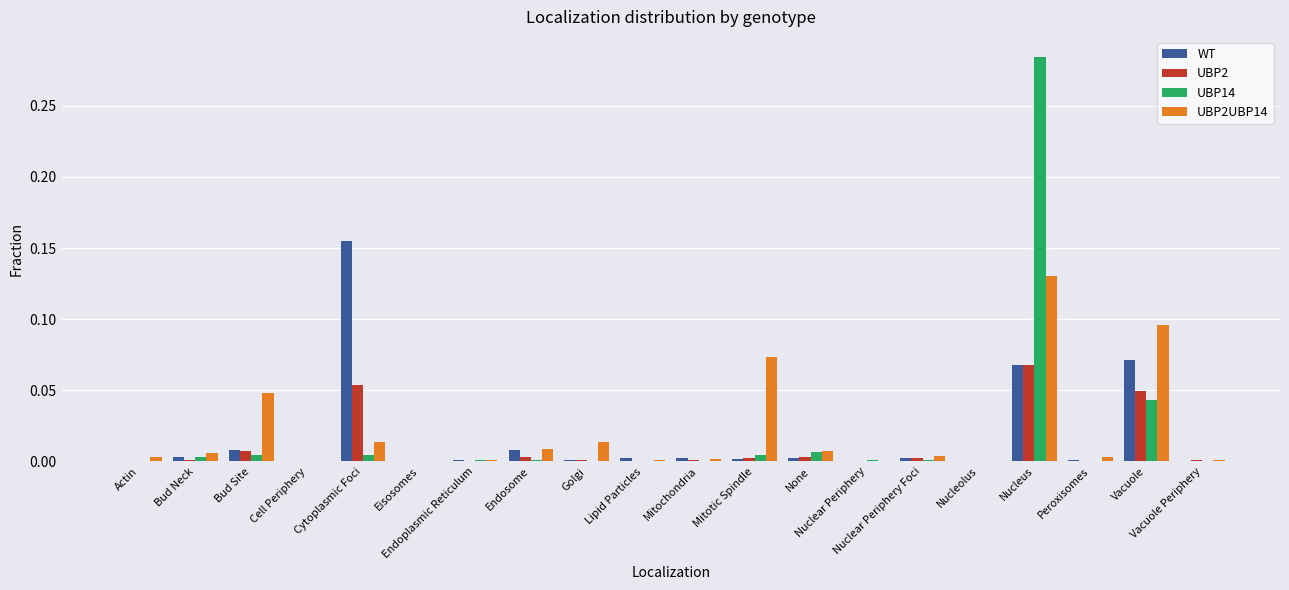

What is the sum of all UBP2UBP14 values?

0.4